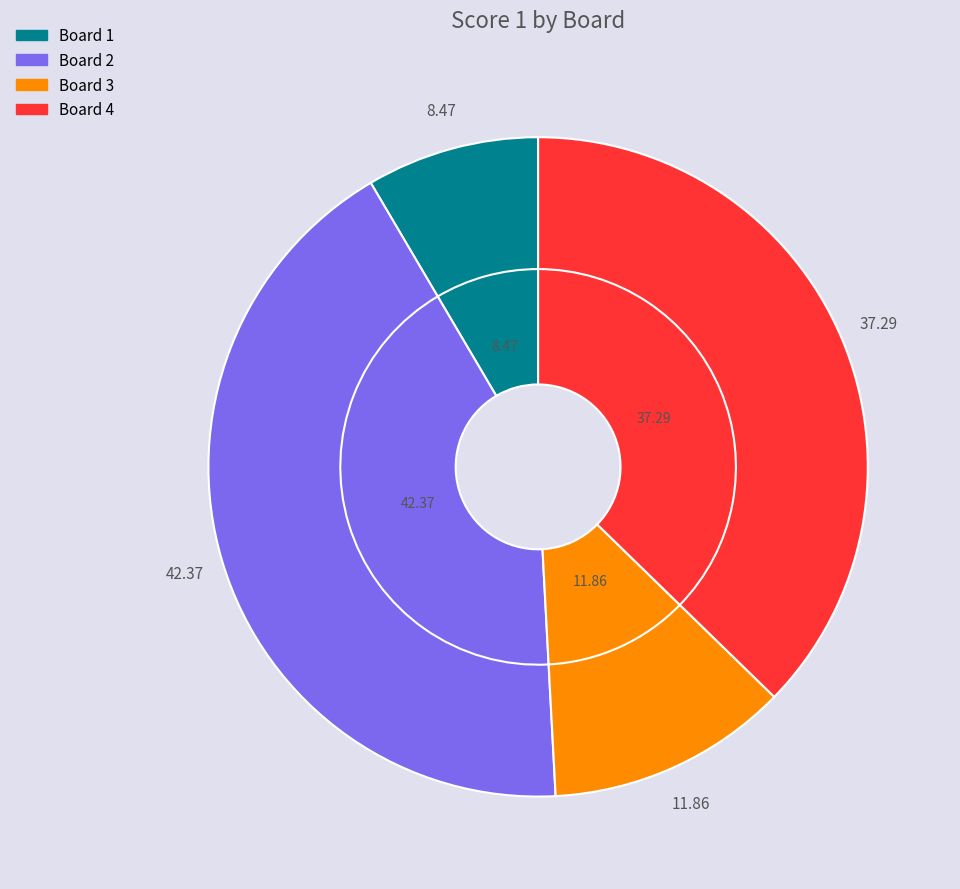

What is the largest slice in the pie chart?

2